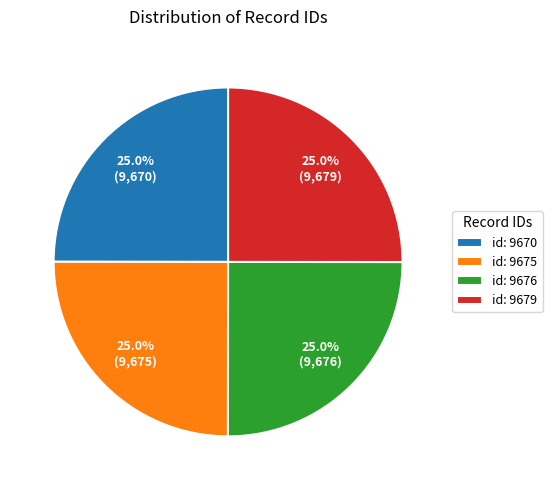

Does id: 9670 represent more than half of the total?

No